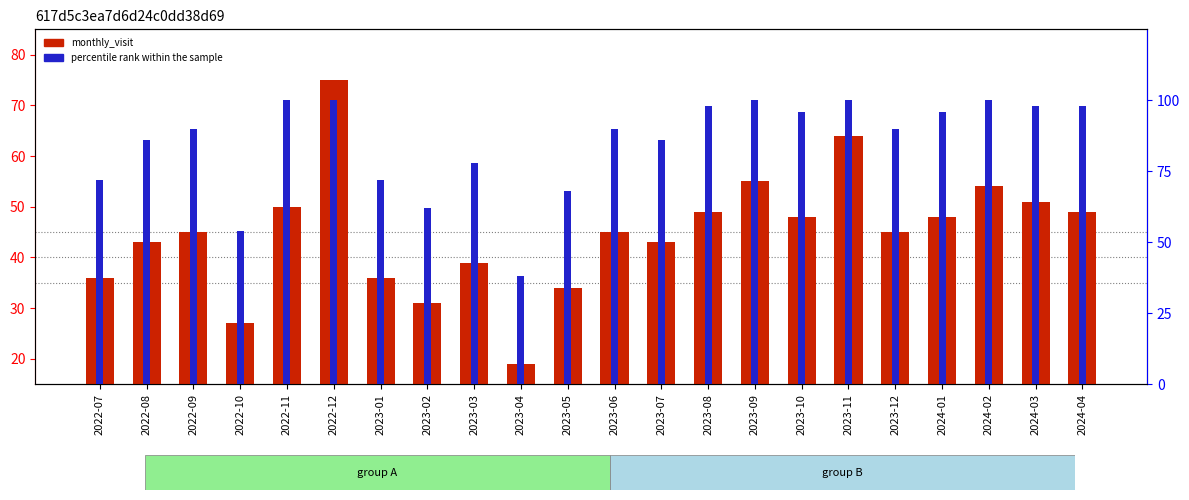

What is the maximum value shown in the chart?

100